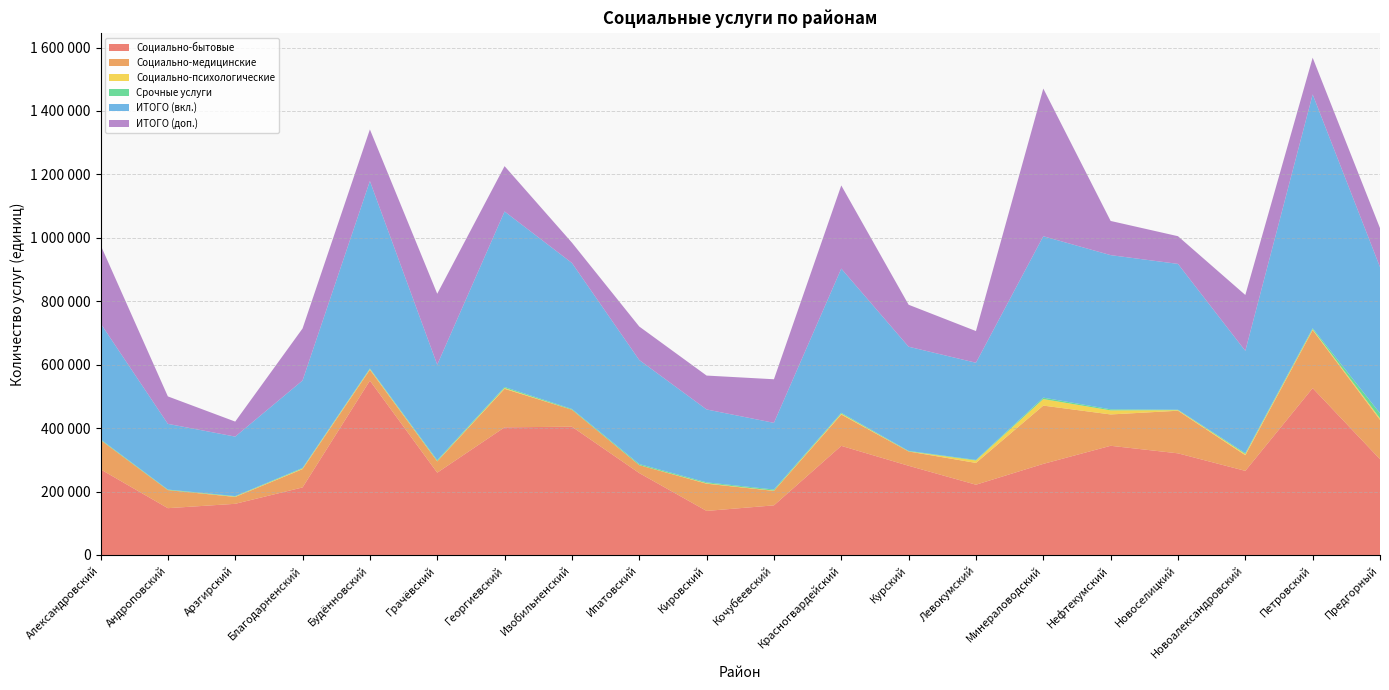

Reading right to left, transcribe all the data shown in this chart.

Социально-бытовые: Предгорный=301920	Петровский=526066	Новоалександровский=265158	Новоселицкий=320440	Нефтекумский=344257	Минераловодский=287200	Левокумский=221533	Курский=281196	Красногвардейский=344028	Кочубеевский=156412	Кировский=138872	Ипатовский=258212	Изобильненский=404460	Георгиевский=402436	Грачёвский=259447	Будённовский=549701	Благодарненский=212938	Арзгирский=161284	Андроповский=147520	Александровский=270080
Социально-медицинские: Предгорный=123992	Петровский=183050	Новоалександровский=49391	Новоселицкий=134328	Нефтекумский=98797	Минераловодский=183743	Левокумский=68695	Курский=45157	Красногвардейский=98751	Кочубеевский=45673	Кировский=85862	Ипатовский=25009	Изобильненский=53510	Георгиевский=121382	Грачёвский=35728	Будённовский=34317	Благодарненский=57830	Арзгирский=21682	Андроповский=57009	Александровский=92360
Социально-психологические: Предгорный=4628	Петровский=2597	Новоалександровский=3547	Новоселицкий=1805	Нефтекумский=12831	Минераловодский=20591	Левокумский=7671	Курский=310	Красногвардейский=2820	Кочубеевский=892	Кировский=1399	Ипатовский=163	Изобильненский=141	Георгиевский=2590	Грачёвский=796	Будённовский=2051	Благодарненский=1567	Арзгирский=1187	Андроповский=120	Александровский=268
Срочные услуги: Предгорный=16234	Петровский=3290	Новоалександровский=2960	Новоселицкий=1328	Нефтекумский=3349	Минераловодский=4574	Левокумский=1790	Курский=1495	Красногвардейский=2605	Кочубеевский=3377	Кировский=2807	Ипатовский=3321	Изобильненский=2250	Георгиевский=3260	Грачёвский=2905	Будённовский=2018	Благодарненский=2026	Арзгирский=1440	Андроповский=1566	Александровский=2058
ИТОГО (вкл.): Предгорный=461046	Петровский=737114	Новоалександровский=322530	Новоселицкий=459856	Нефтекумский=486159	Минераловодский=508868	Левокумский=306389	Курский=328457	Красногвардейский=454693	Кочубеевский=210277	Кировский=229854	Ипатовский=327991	Изобильненский=460361	Георгиевский=553348	Грачёвский=301072	Будённовский=590815	Благодарненский=275774	Арзгирский=187588	Андроповский=207153	Александровский=365561
ИТОГО (доп.): Предгорный=122798	Петровский=115812	Новоалександровский=176174	Новоселицкий=87333	Нефтекумский=107801	Минераловодский=465649	Левокумский=99934	Курский=132346	Красногвардейский=262213	Кочубеевский=137387	Кировский=106858	Ипатовский=105615	Изобильненский=64125	Георгиевский=142986	Грачёвский=223686	Будённовский=162851	Благодарненский=163937	Арзгирский=47347	Андроповский=86605	Александровский=247265